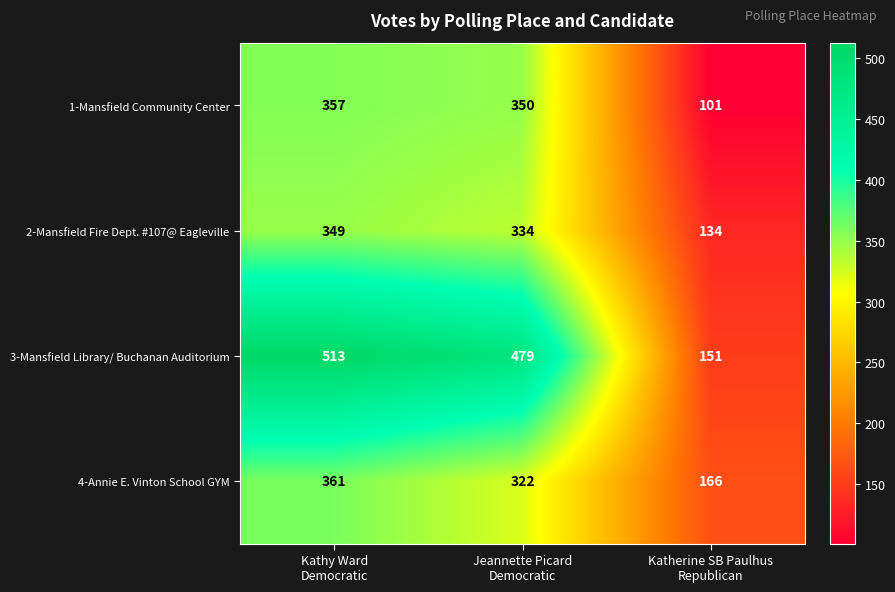

What is the highest value of the 3-Mansfield Library/ Buchanan Auditorium series?

513